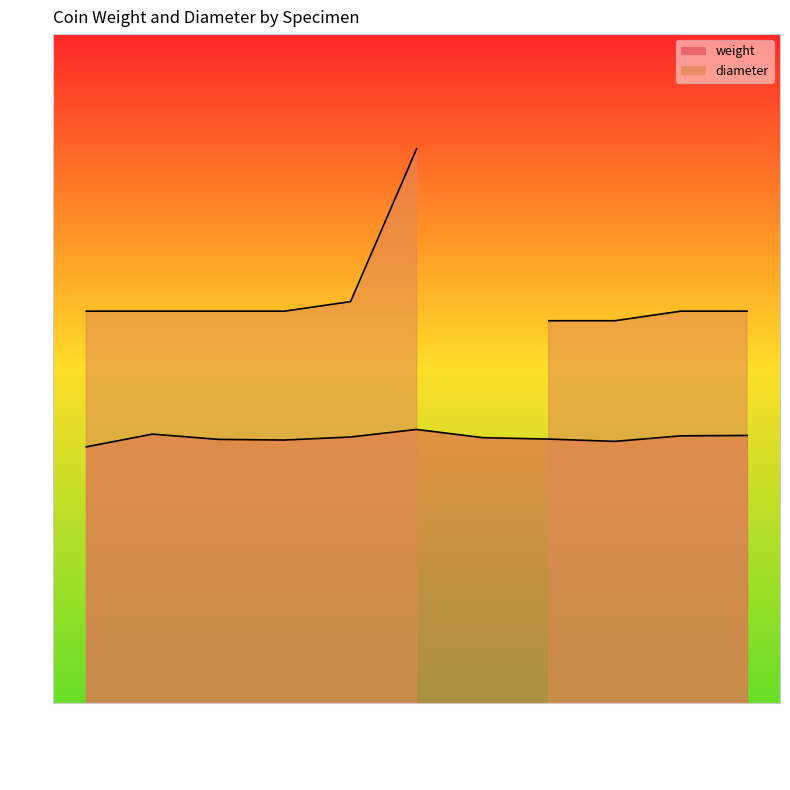

List the labels in order of value, largest first.

ID965, ID3879, M-43, M-1061, ID3878, LM.AB-1524, AZ-2524, ID4060, ID964, BZ-2114, ID3877